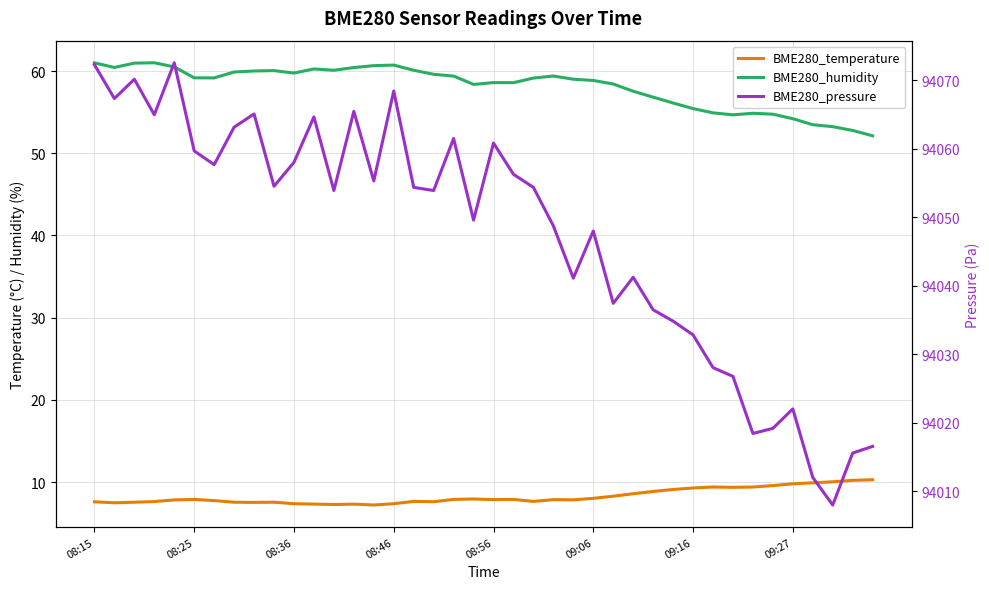

Is the value of BME280_temperature at 21 greater than the value of BME280_pressure at 08:56?

No